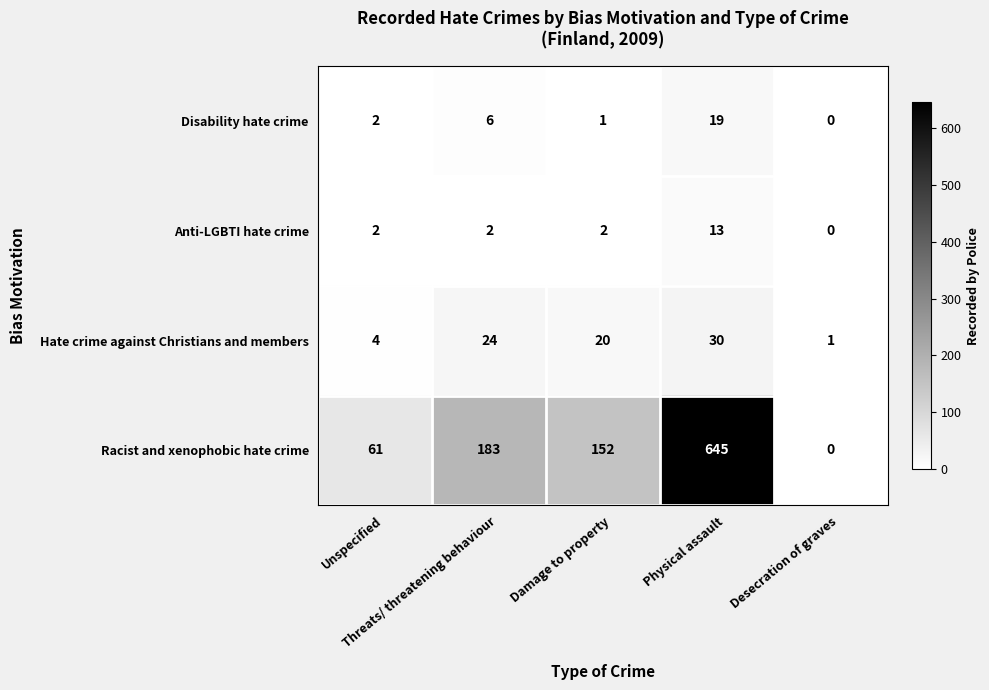

Rank the series by their maximum value, from highest to lowest.

Racist and xenophobic hate crime, Hate crime against Christians and members, Disability hate crime, Anti-LGBTI hate crime